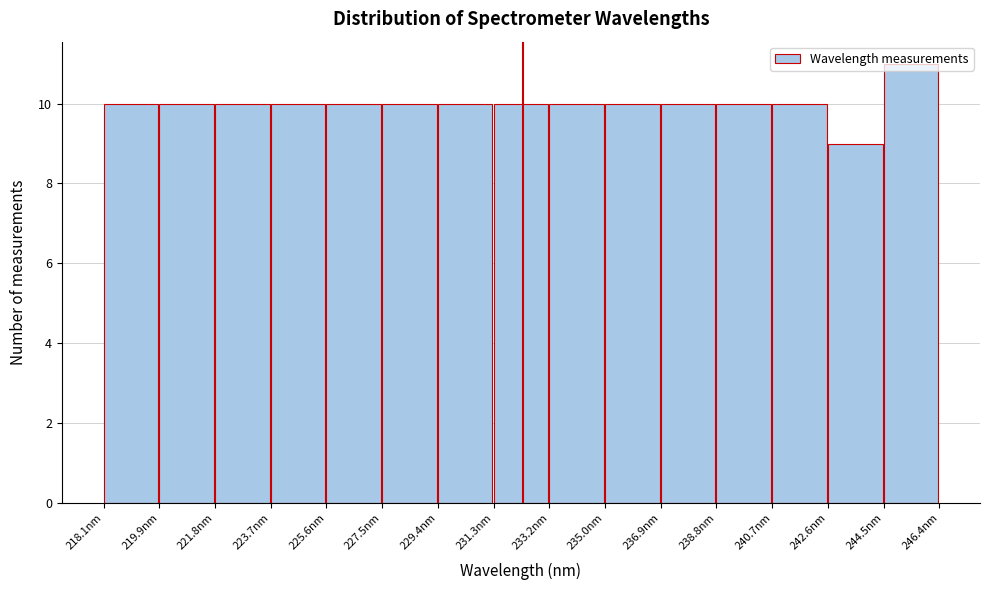

Reading left to right, list every bar in this chart as the range it spans on the x-axis followed by its height. Neither the bar edges nor the heights are printed on the chart, so give them approximately, as read against the axes.

218.0 to 220.0: 10
220.0 to 221.8: 10
221.8 to 223.8: 10
223.8 to 225.6: 10
225.6 to 227.4: 10
227.4 to 229.4: 10
229.4 to 231.2: 10
231.2 to 233.2: 10
233.2 to 235.0: 10
235.0 to 237.0: 10
237.0 to 238.8: 10
238.8 to 240.8: 10
240.8 to 242.6: 10
242.6 to 244.4: 9
244.4 to 246.4: 11